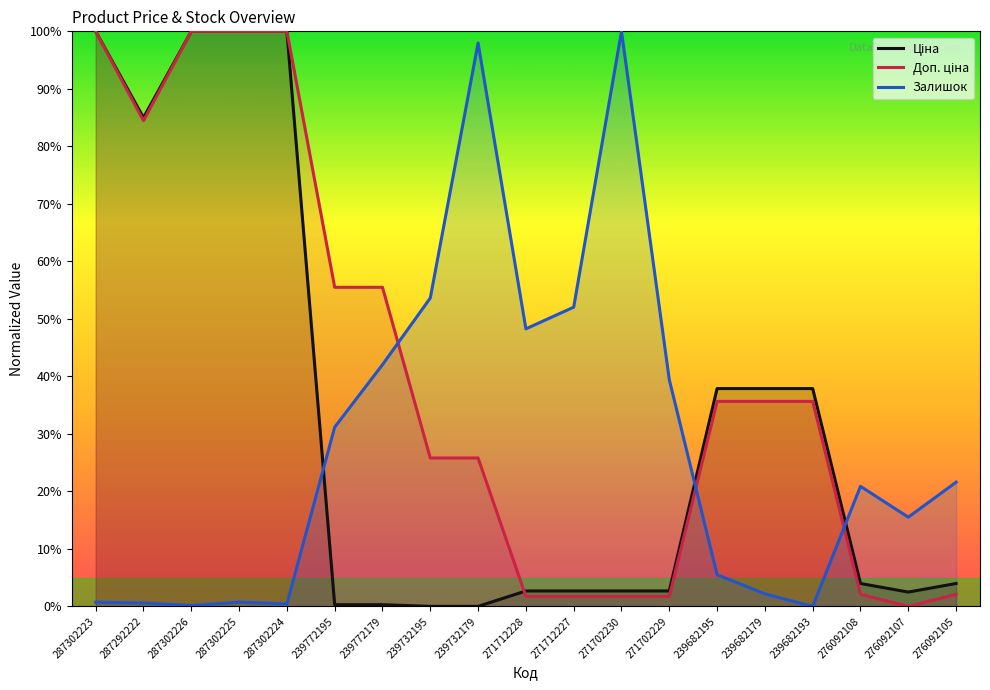

How many interior local valleys does the Доп. ціна series have?

2